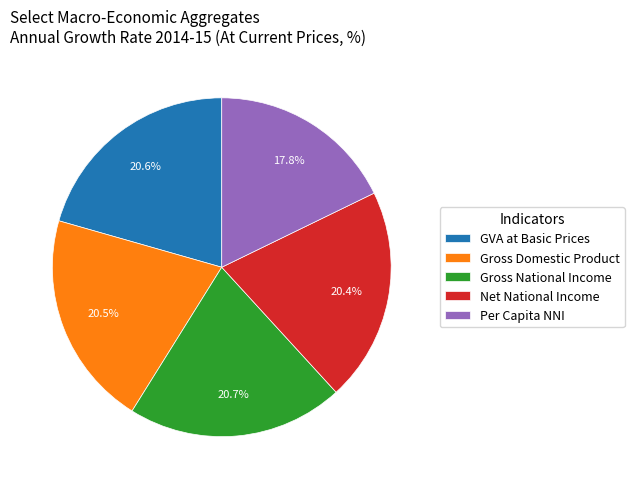

True or false: Net National Income accounts for 26% of the total.

False